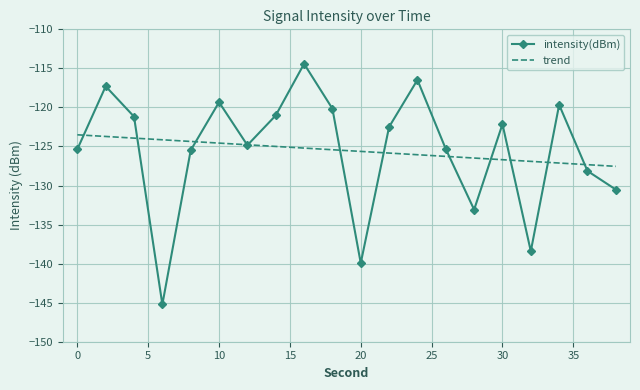

Rank the series by their maximum value, from lowest to highest.

trend, intensity(dBm)